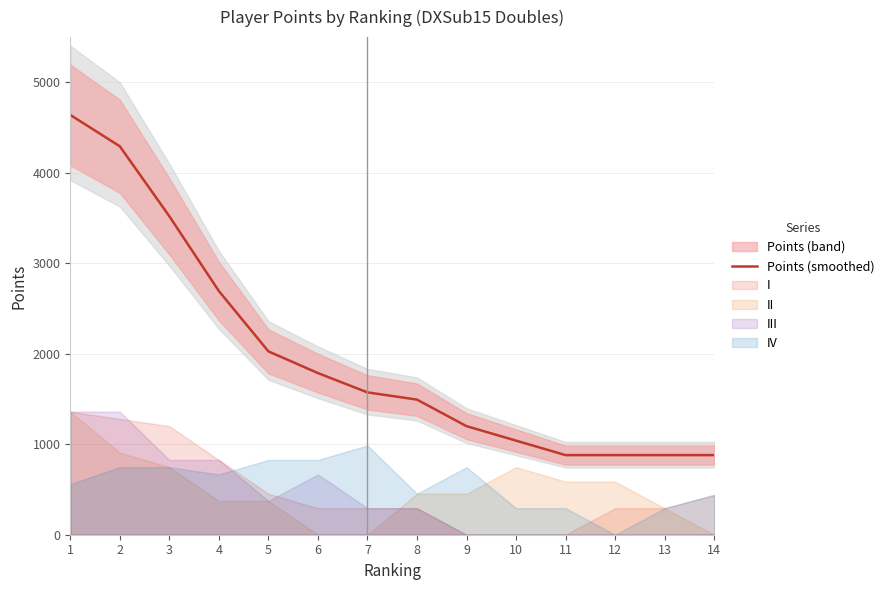

Reading left to right, what are all the values shown in this chart?

1=4640.0	2=4293.3	3=3520.0	4=2693.3	5=2026.7	6=1786.7	7=1573.3	8=1493.3	9=1200.0	10=1040.0	11=880.0	12=880.0	13=880.0	14=880.0